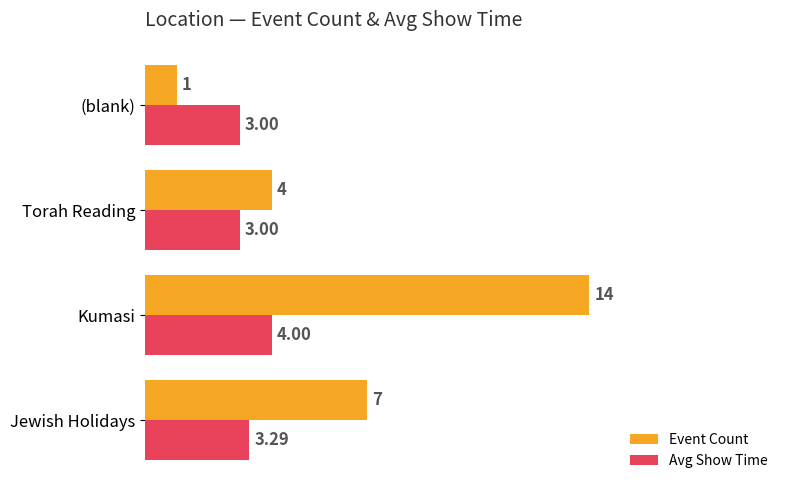

Rank the categories by Event Count value from highest to lowest.

Kumasi, Jewish Holidays, Torah Reading, (blank)